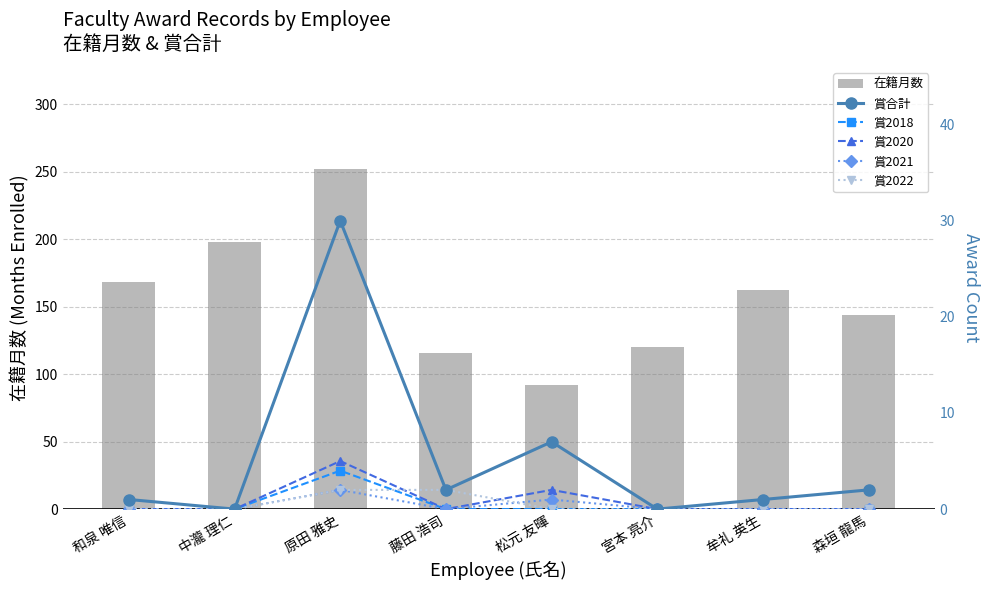

How many positive values does the 賞2020 series have?

2